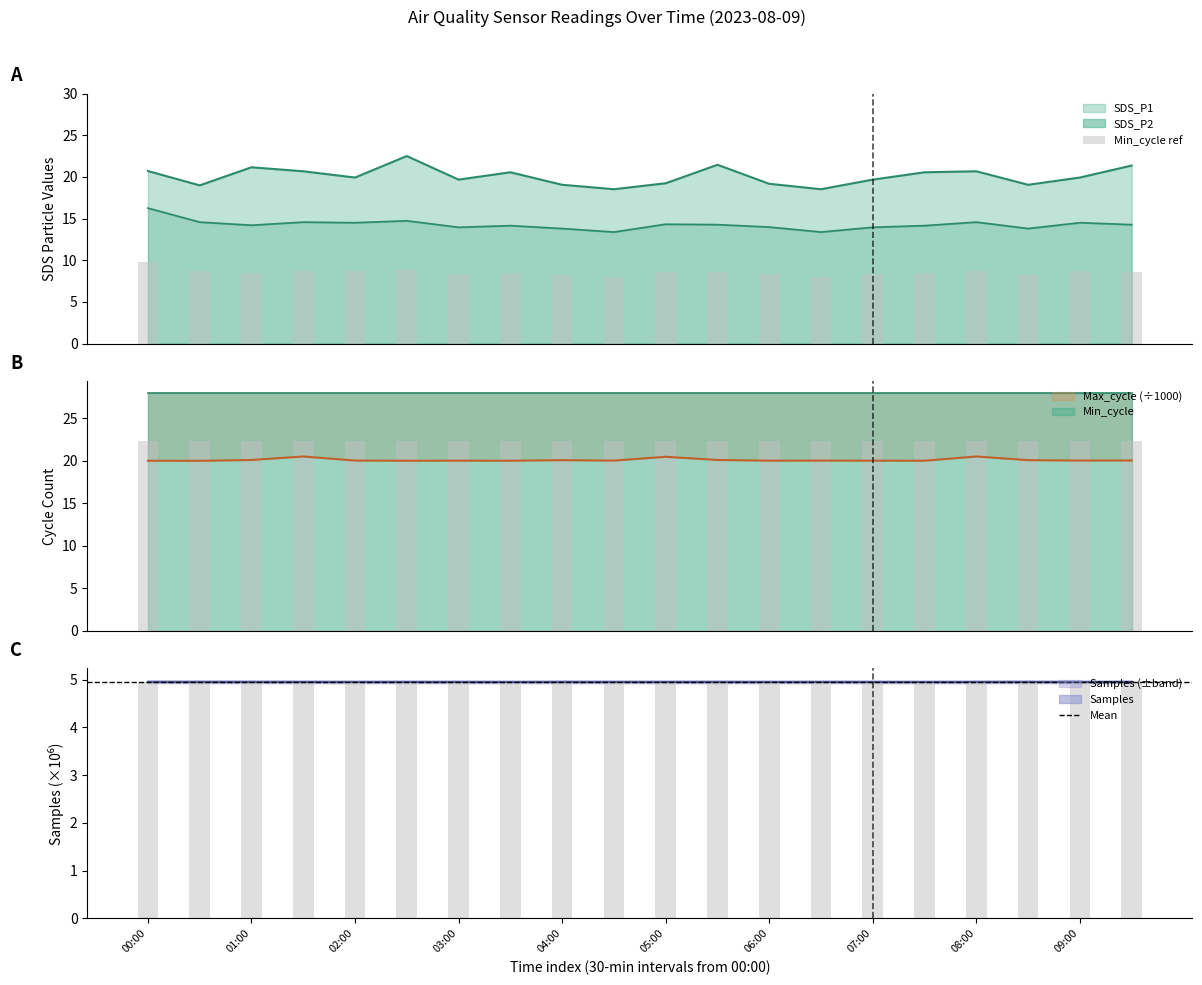

At which category is the sum across all series the highest?

5